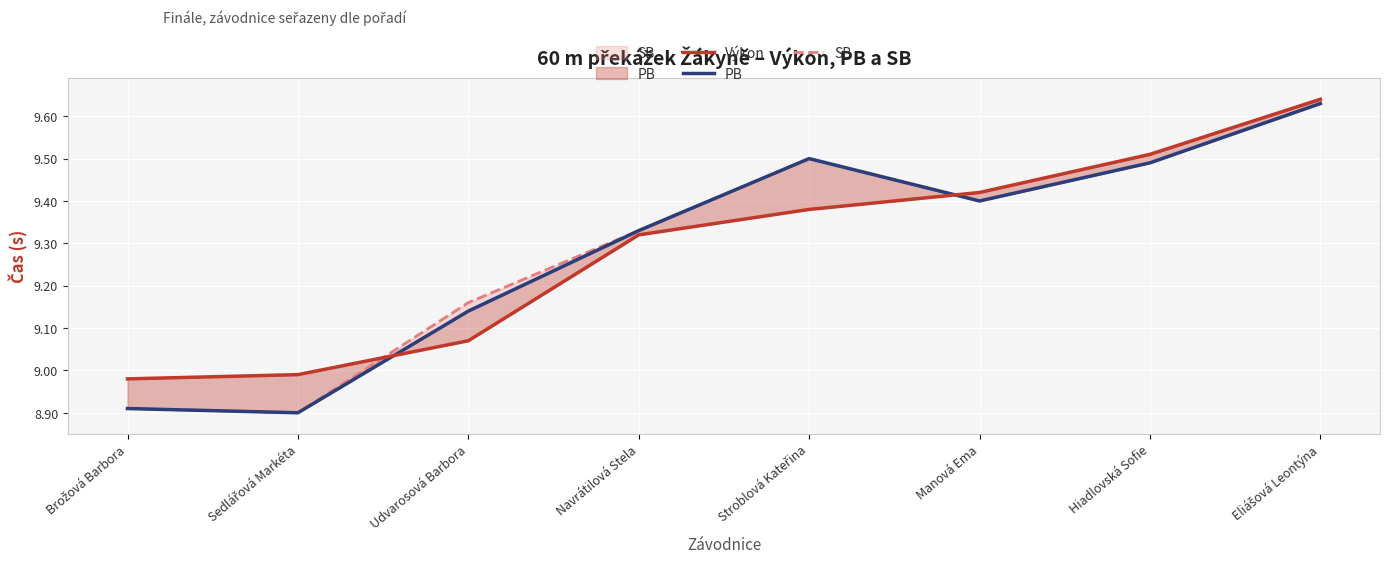

At which category is the sum across all series the highest?

Eliášová Leontýna